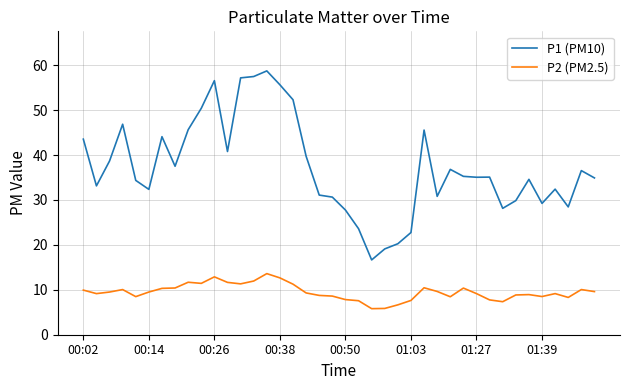

What is the maximum value for P1 (PM10)?

58.7